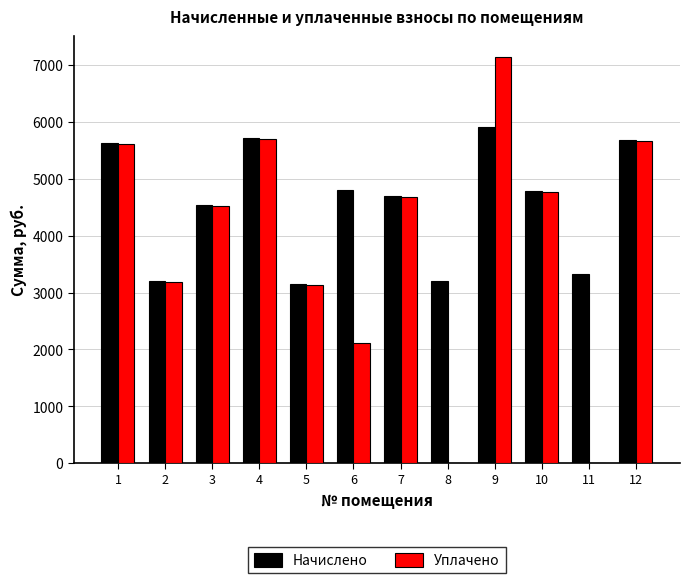

Is the value of Начислено at 6 greater than the value of Уплачено at 7?

Yes